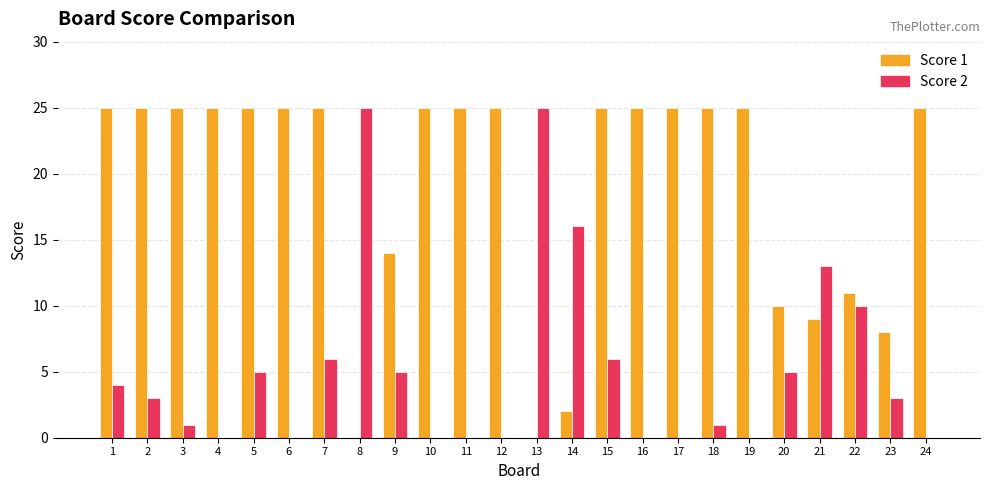

Does the chart contain stacked bars?

No